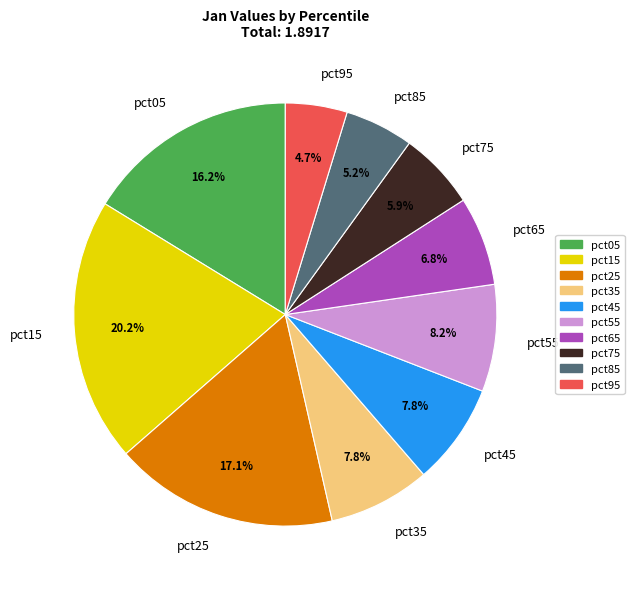

True or false: pct75 accounts for 1% of the total.

False